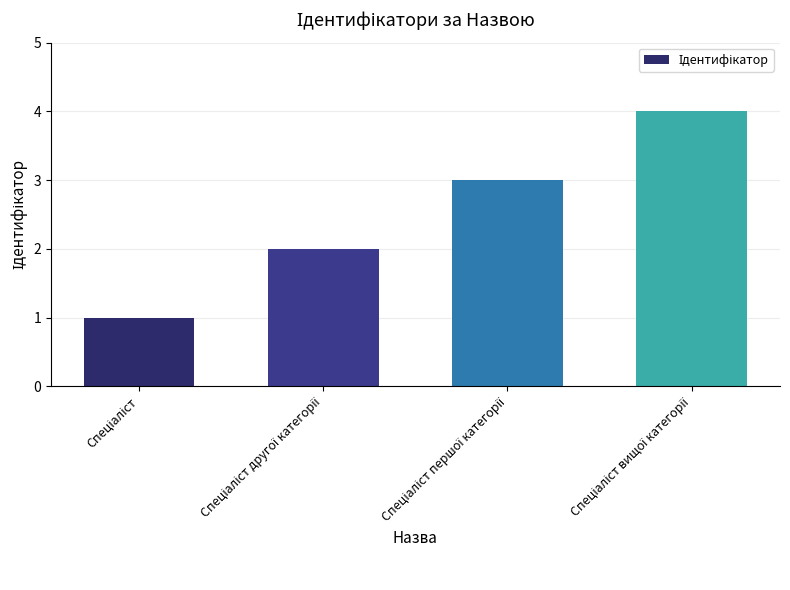

What is the maximum value shown in the chart?

4